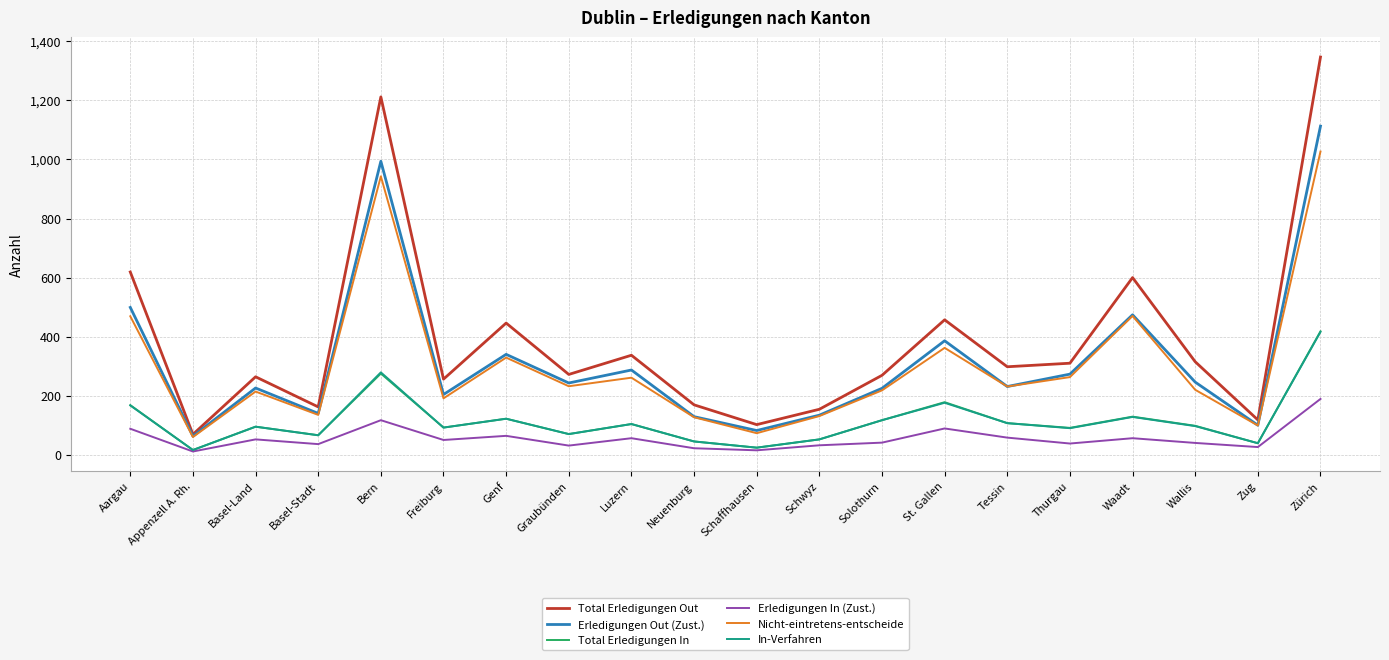

At which label is Total Erledigungen Out closest to 708?

Aargau